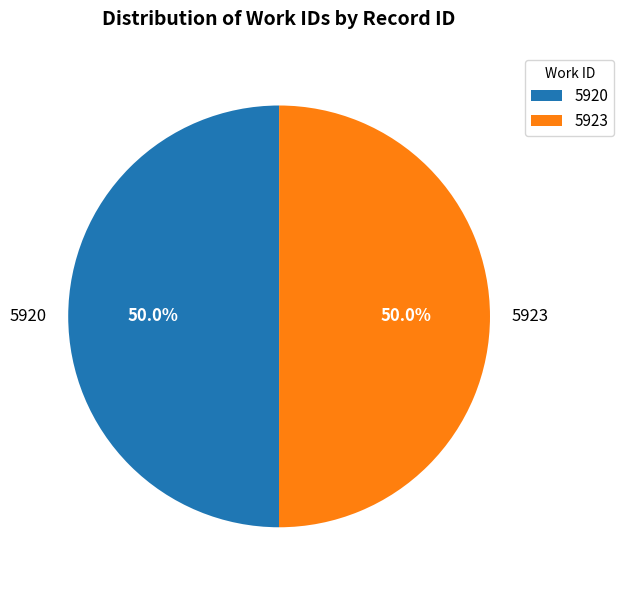

How many slices are in this pie chart?

2